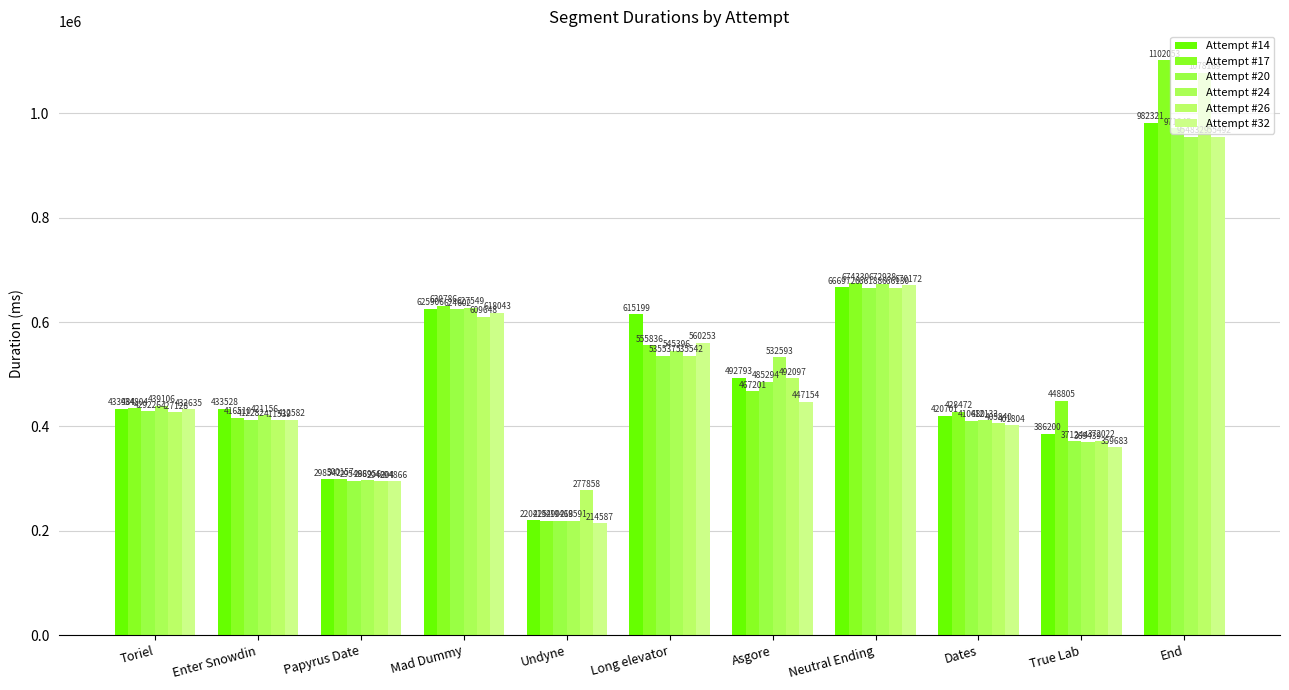

The value of Attempt #20 at End is 1730958. True or false?

False